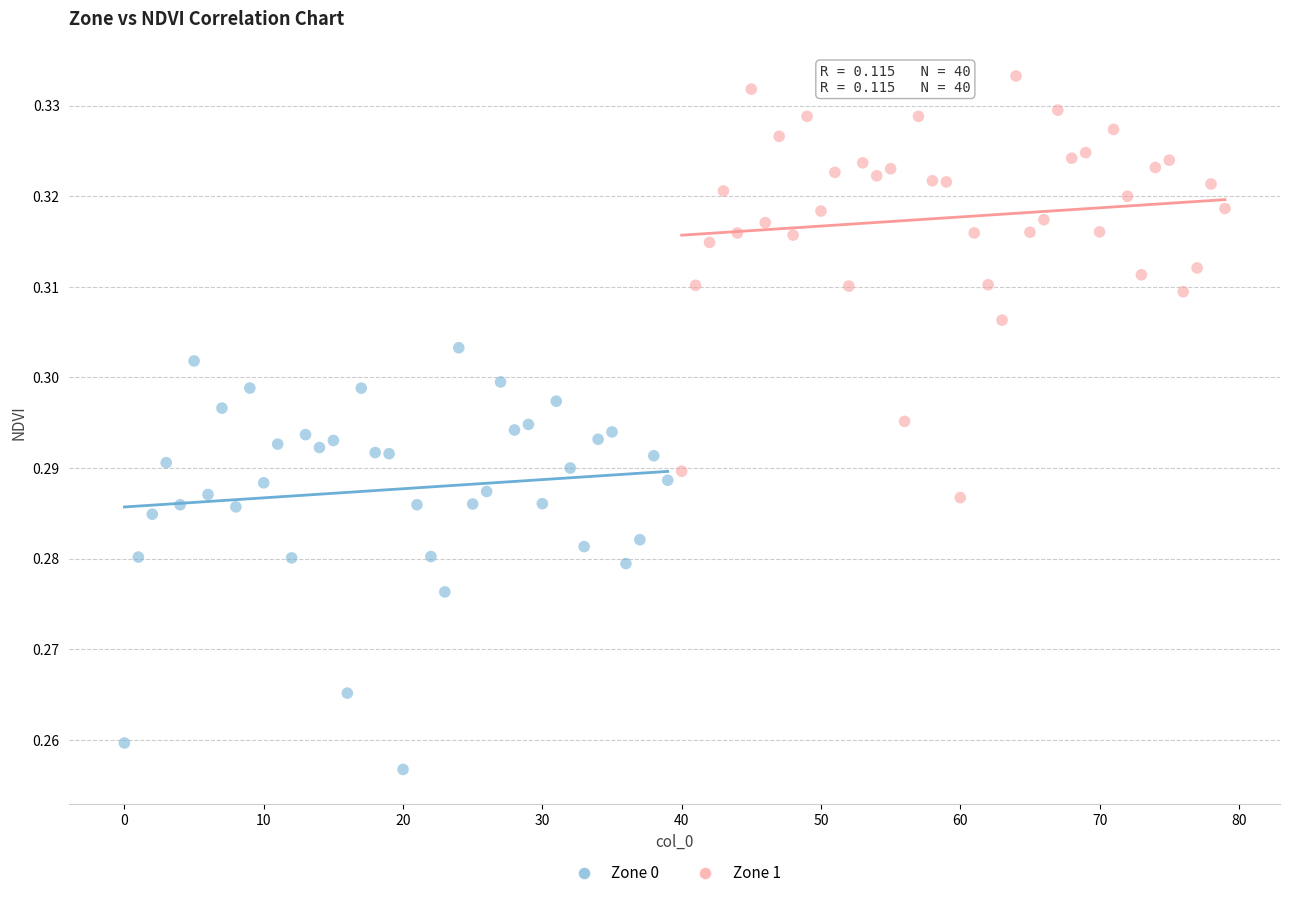

Which series reaches the maximum Y coordinate?

Zone 1